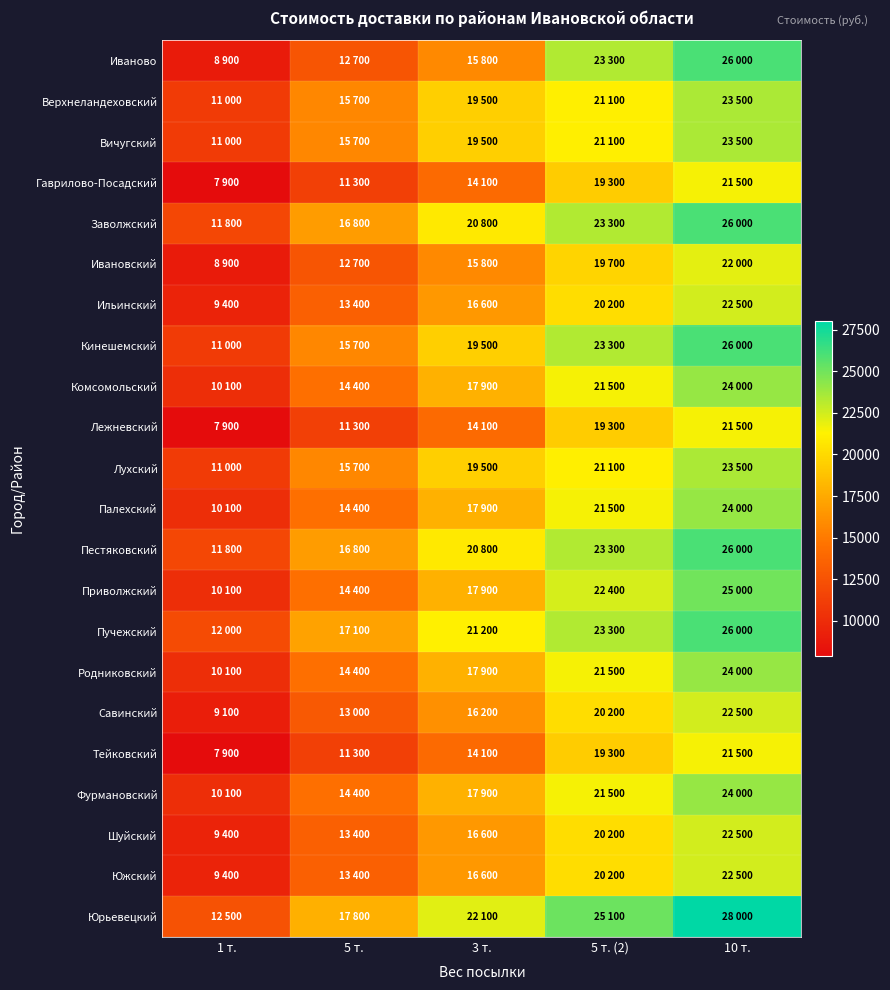

What is the greatest value displayed?

28000